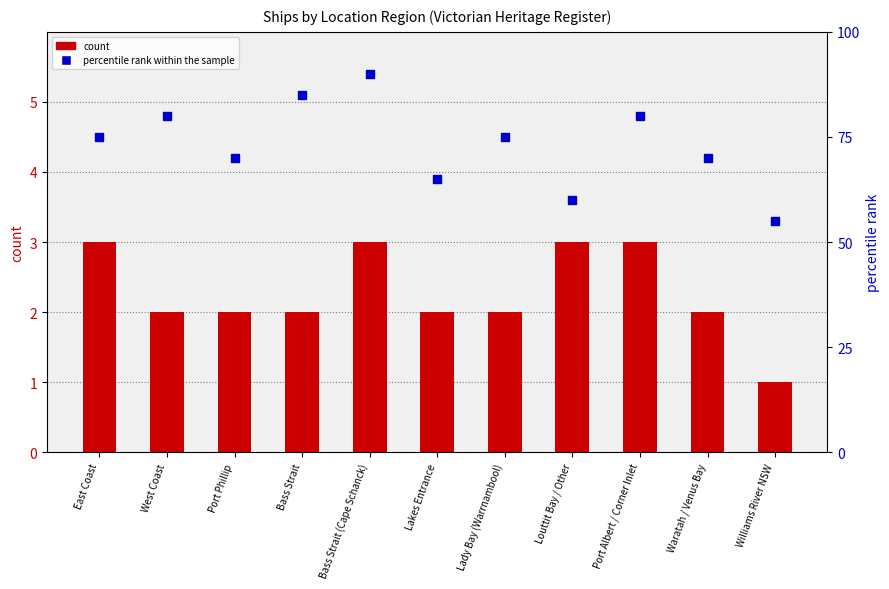

Is the value of percentile rank within the sample at Waratah / Venus Bay greater than the value of count at Port Phillip?

Yes